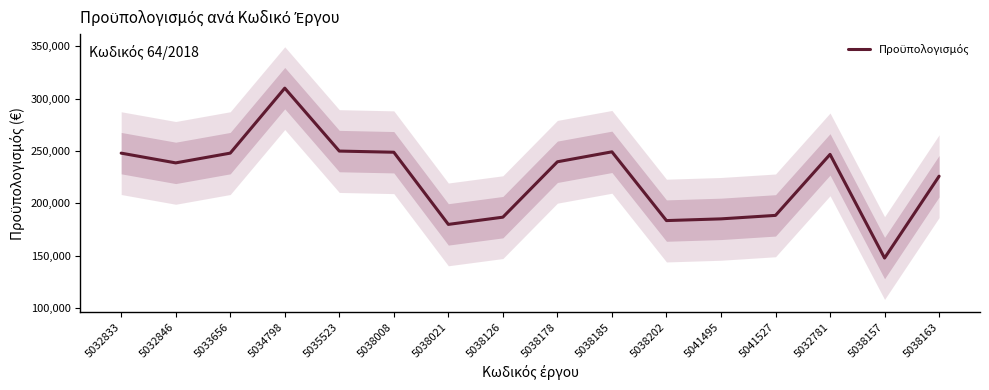

Which has a higher value, 5033656 or 5038021?

5033656